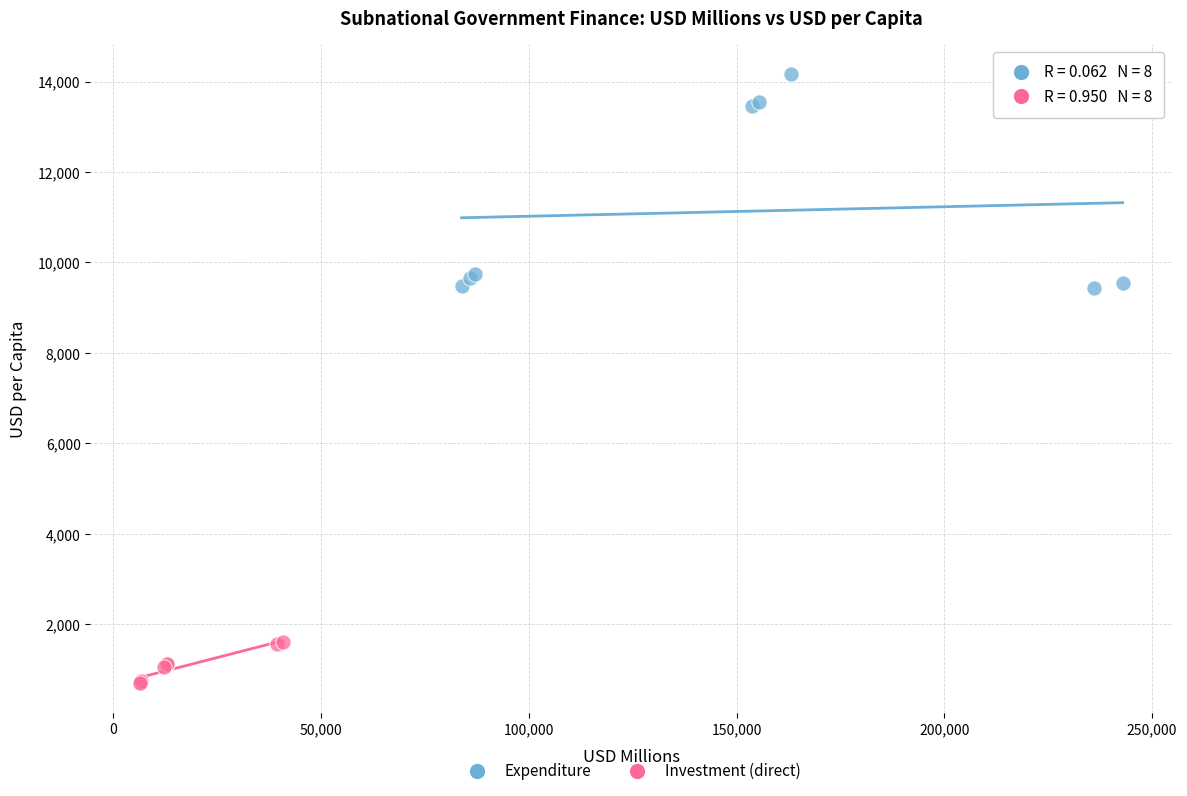

Which series contains the lowest Y value?

Investment (direct)